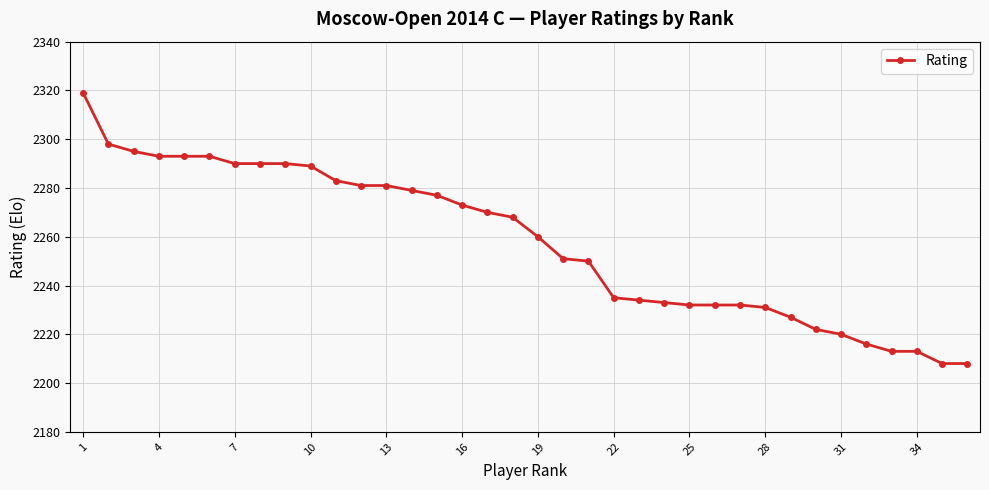

What is the difference between the second highest and second lowest values?

90